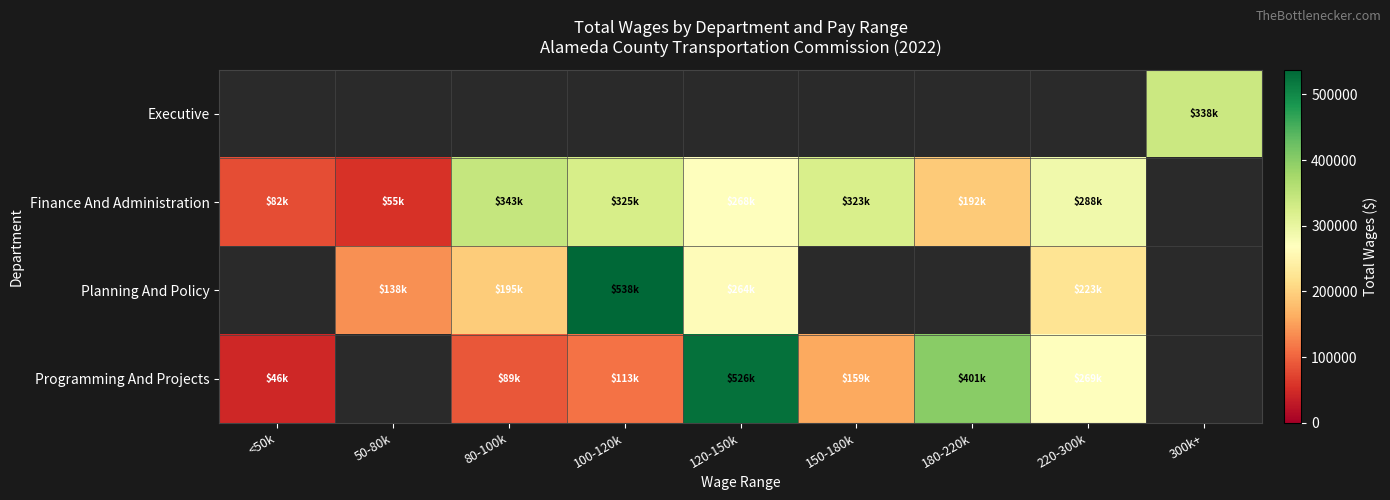

At which label is Finance And Administration closest to 198938?

180-220k